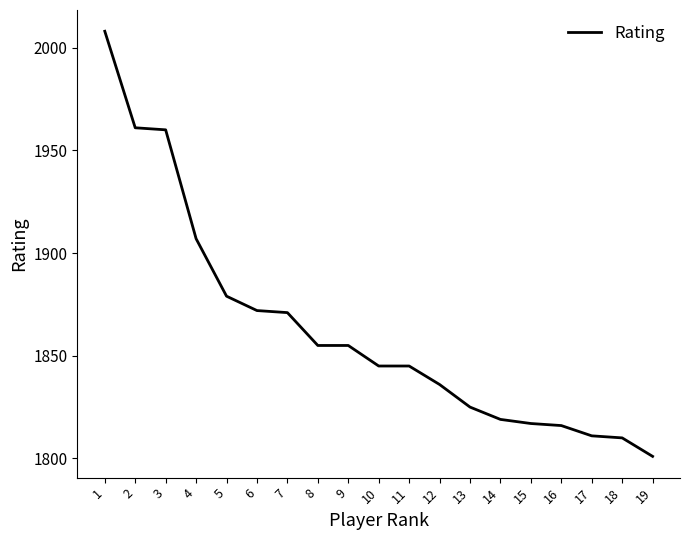

Which label corresponds to the smallest value in the chart?

19